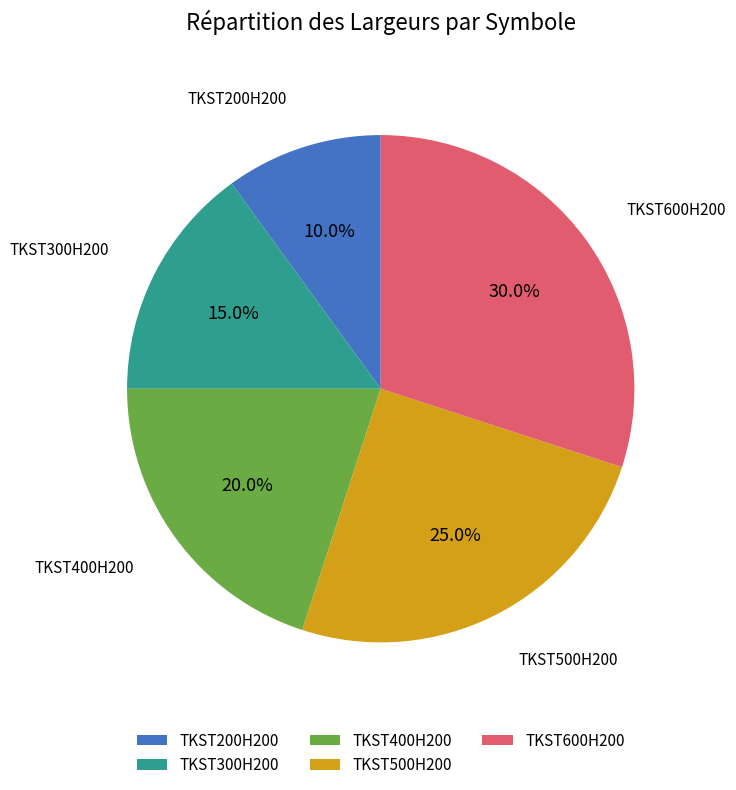

To the nearest percent, what portion does TKST300H200 represent?

15%